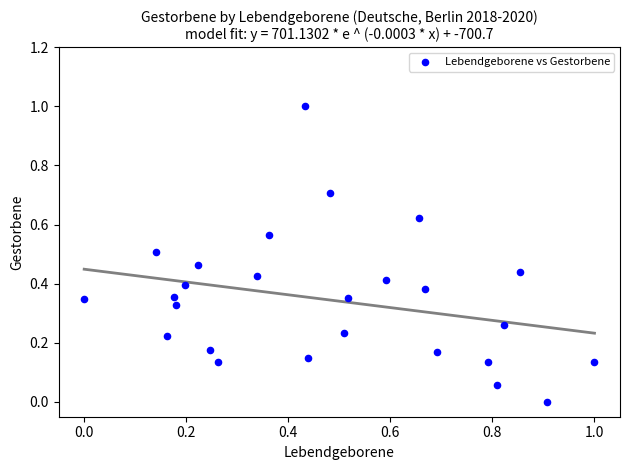

What is the range of Y values (max minus min)?

1.0